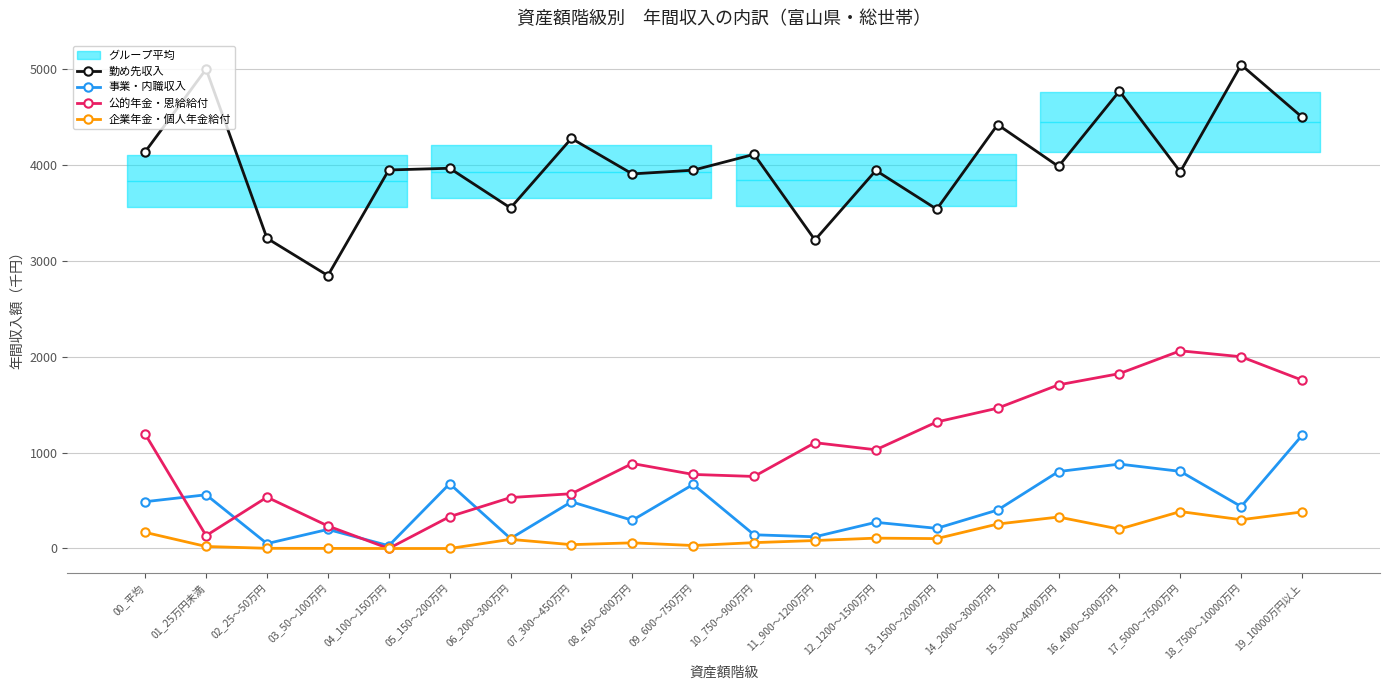

In 公的年金・恩給給付, how many points are higher than both neighbors (excluding endpoints)?

4